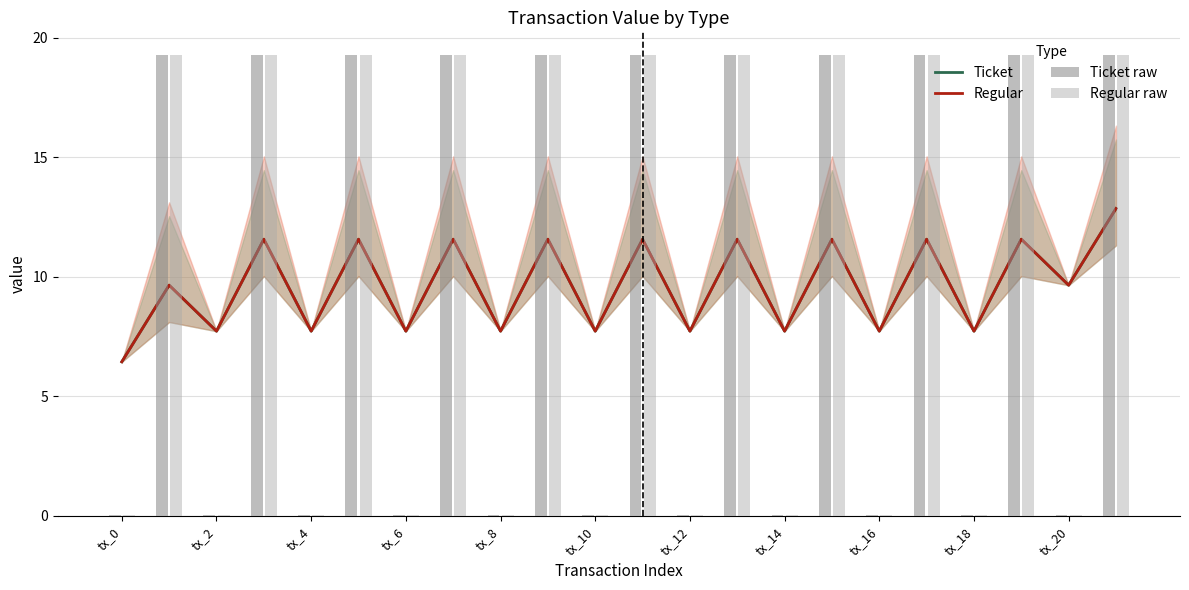

Reading left to right, what are all the values shown in this chart?

Ticket: 6.4	9.7	7.7	11.6	7.7	11.6	7.7	11.6	7.7	11.6	7.7	11.6	7.7	11.6	7.7	11.6	7.7	11.6	7.7	11.6	9.7	12.9
Regular: 6.4	9.7	7.7	11.6	7.7	11.6	7.7	11.6	7.7	11.6	7.7	11.6	7.7	11.6	7.7	11.6	7.7	11.6	7.7	11.6	9.7	12.9
Ticket raw: 0.0	19.3	0.0	19.3	0.0	19.3	0.0	19.3	0.0	19.3	0.0	19.3	0.0	19.3	0.0	19.3	0.0	19.3	0.0	19.3	0.0	19.3
Regular raw: 0.0	19.3	0.0	19.3	0.0	19.3	0.0	19.3	0.0	19.3	0.0	19.3	0.0	19.3	0.0	19.3	0.0	19.3	0.0	19.3	0.0	19.3